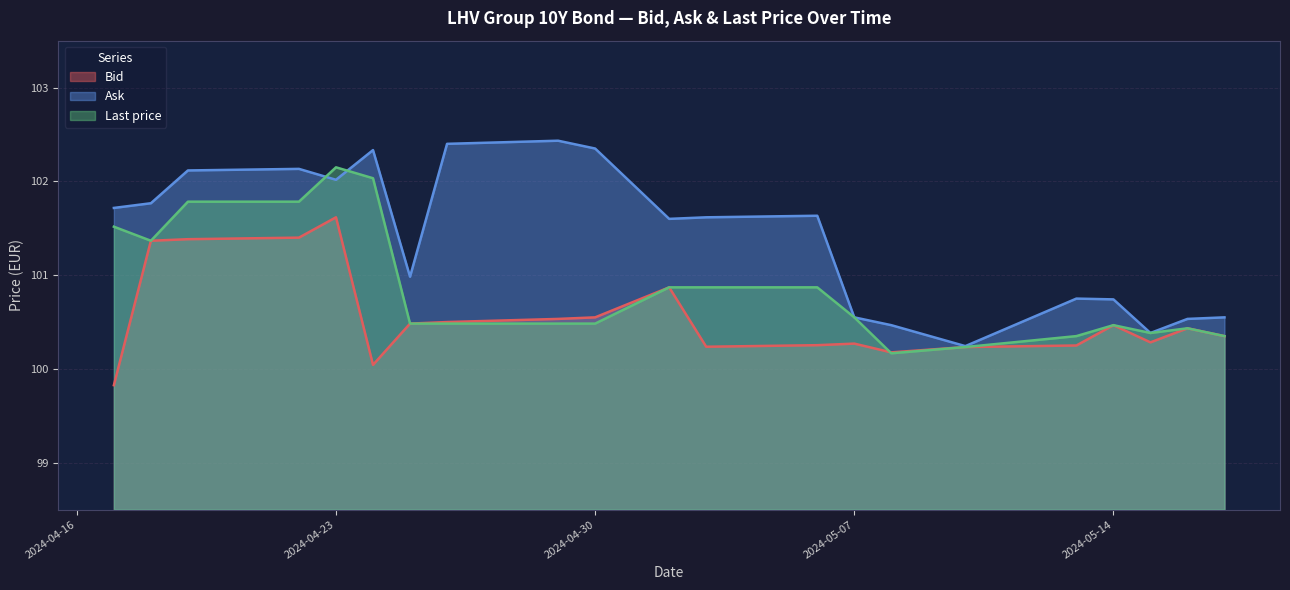

True or false: Ask and Bid intersect in this chart.

False